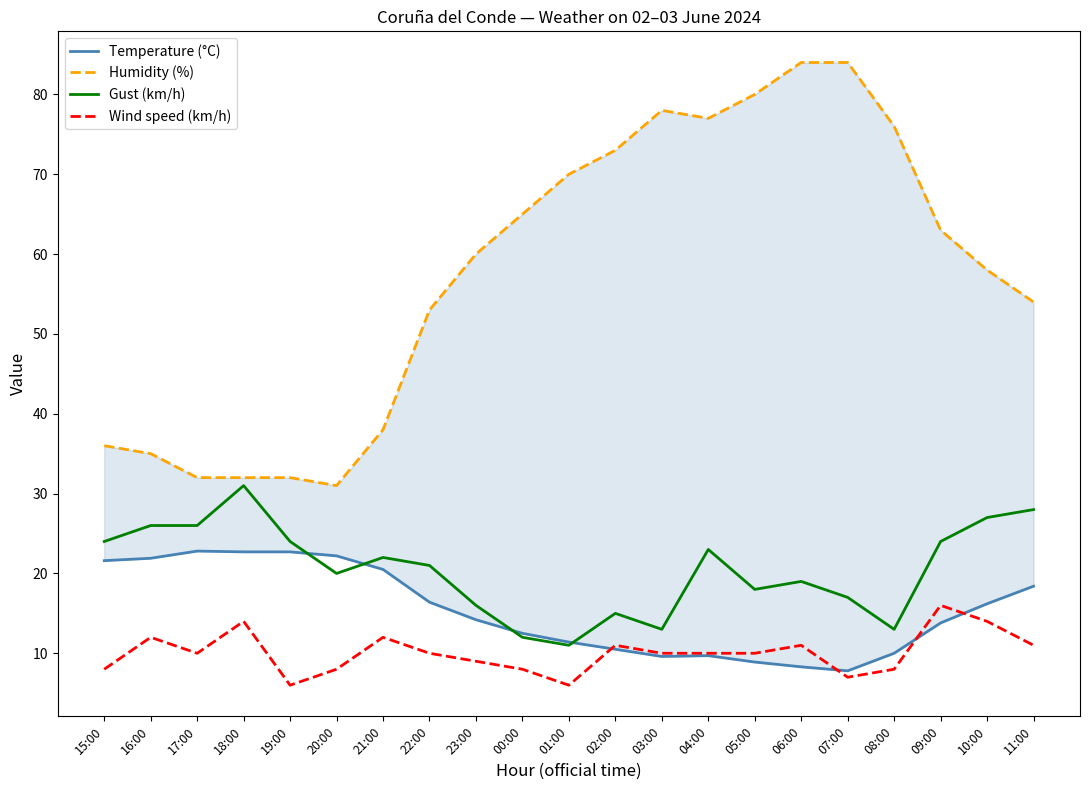

Where do Wind speed (km/h) and Temperature (°C) first cross each other?

01:00 and 02:00